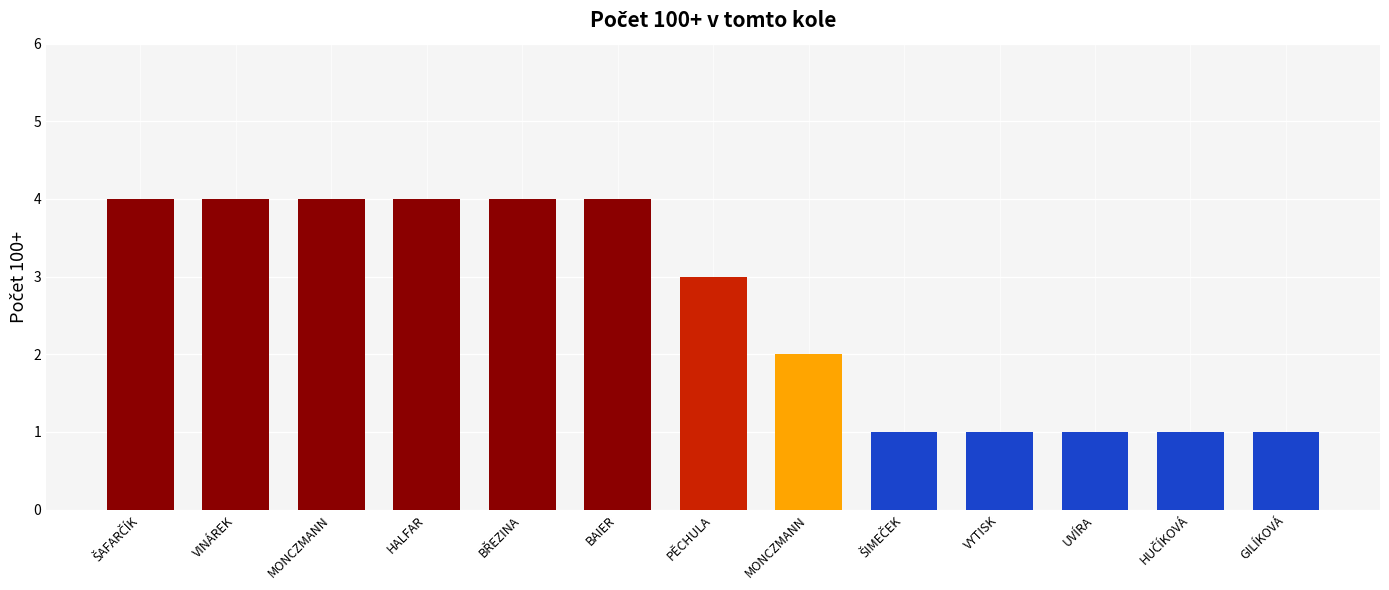

What is the average value?

3